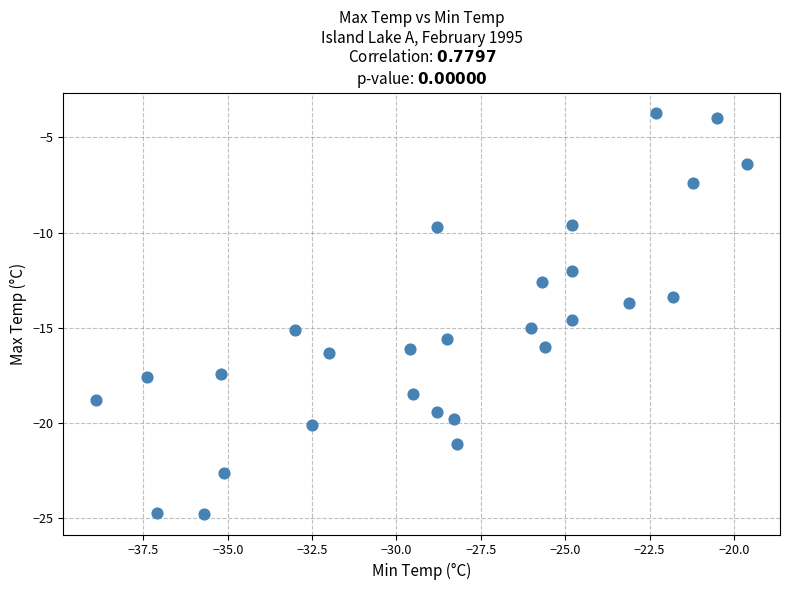

What is the range of Y values (max minus min)?

21.1